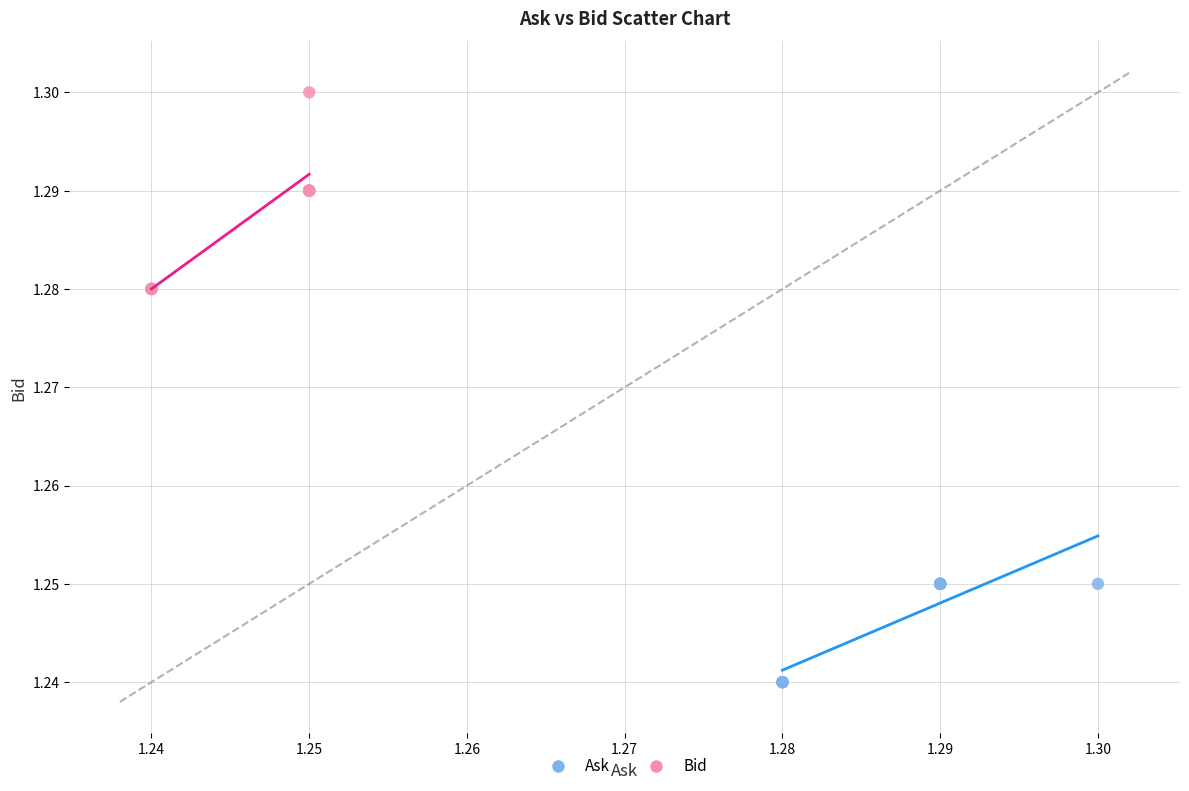

Which series contains the lowest Y value?

Ask